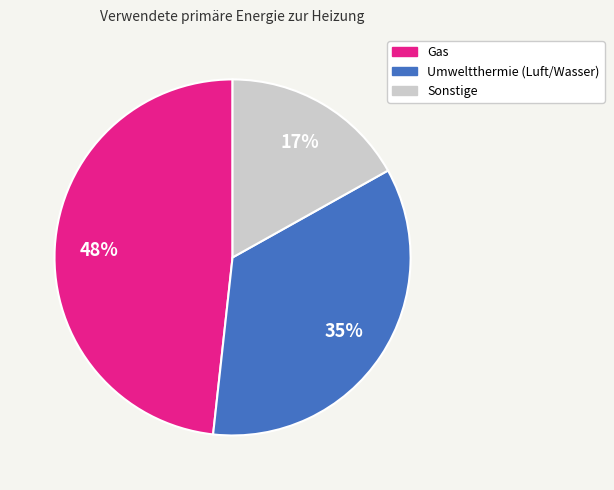

To the nearest percent, what is the difference between the largest and smallest slice percentages?

31%